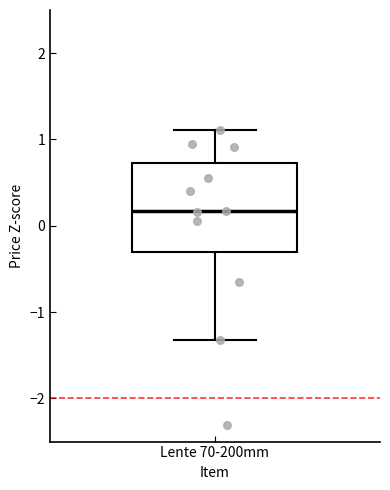

Read this box plot against the y-axis: the position of the median line, the range covered by the box, and the ends of both whiskers. The values are not printed on the chart, so give them approximately, as read against the axis.

median 0.2, box -0.3 to 0.7, whiskers -1.3 to 1.1